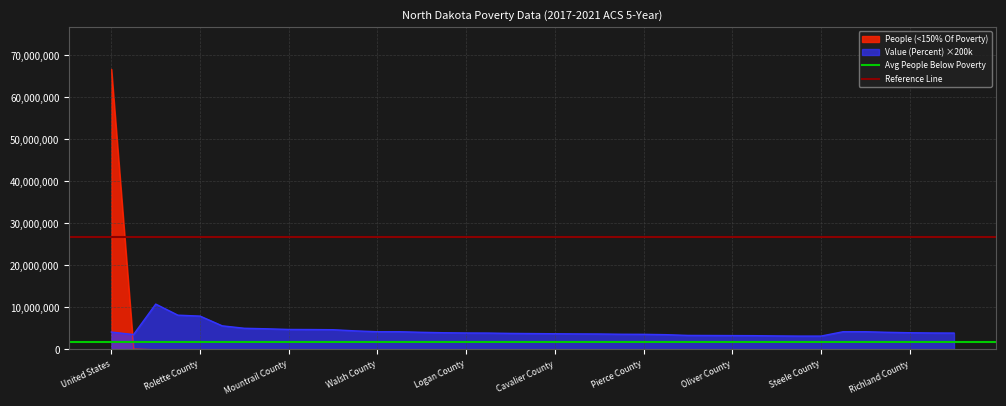

After their last crossing, which series has the higher values: Value (Percent) ×200k or People (<150% Of Poverty)?

Value (Percent) ×200k